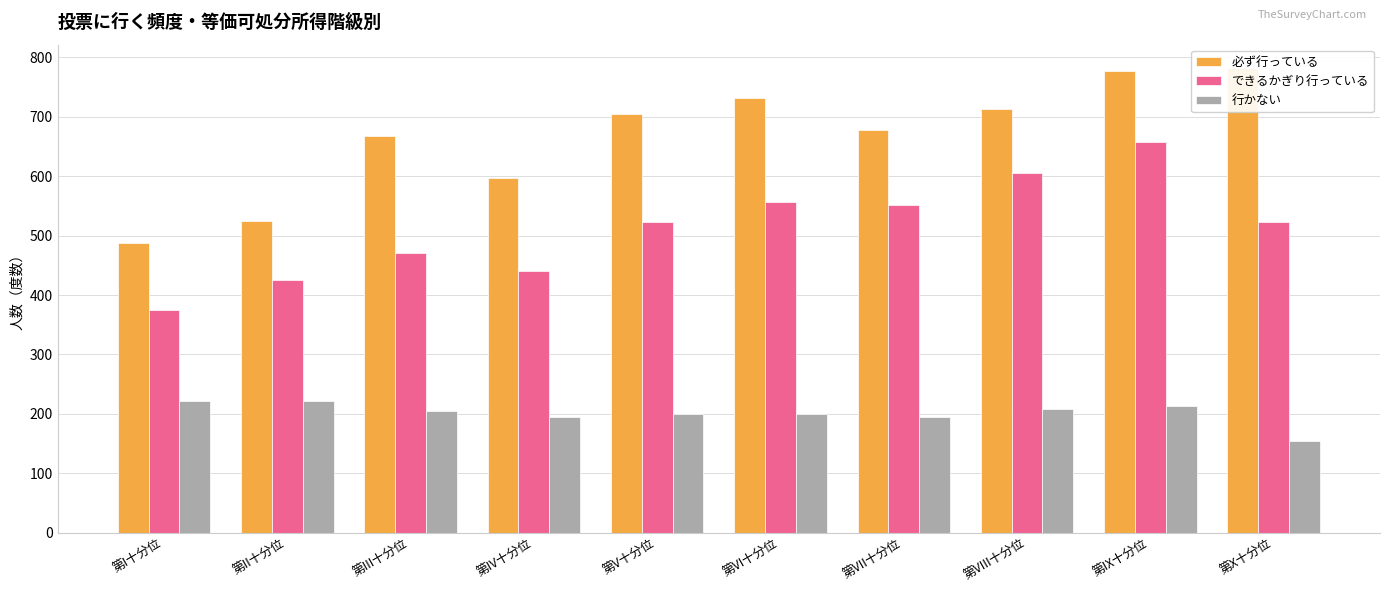

At 第III十分位, list the series in order from smallest to largest.

行かない, できるかぎり行っている, 必ず行っている